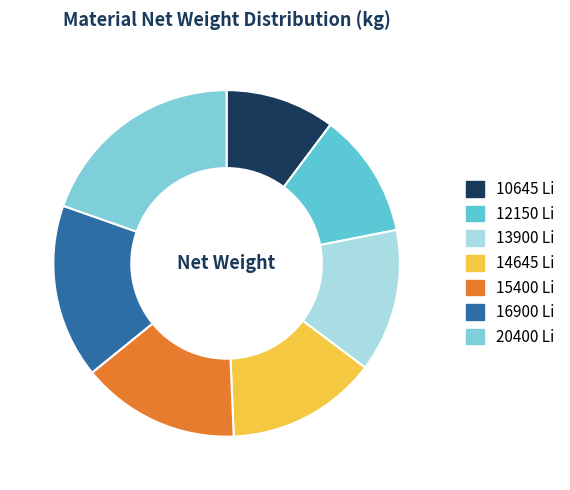

Does any single category account for the majority?

No